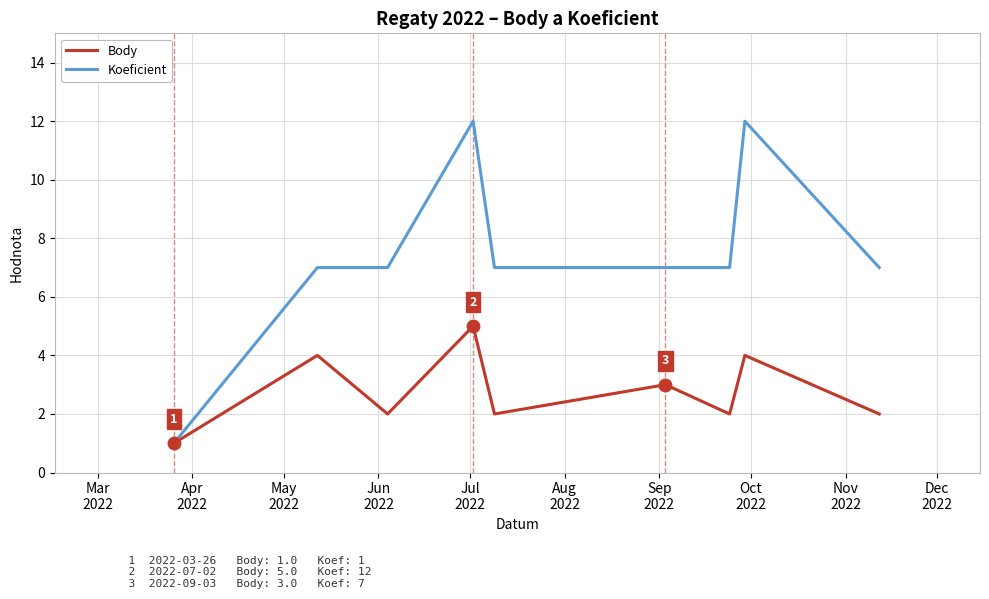

Which series has the largest total across all categories?

Koeficient